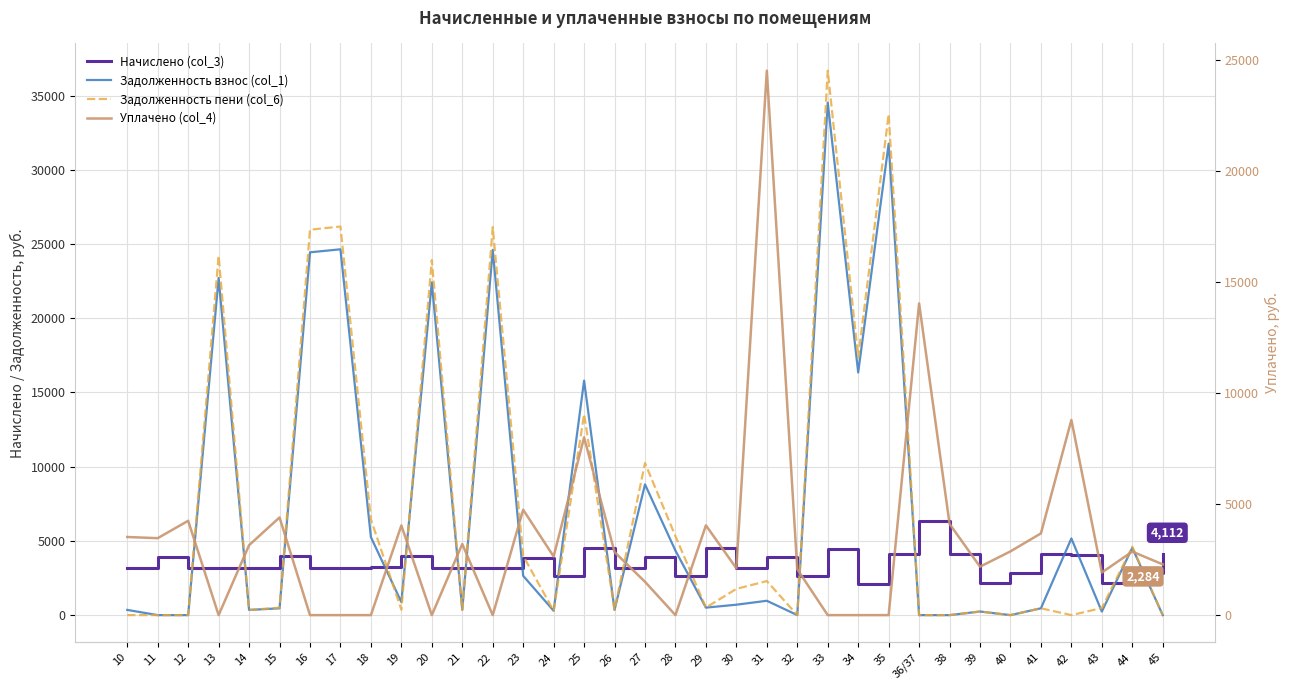

At which category does Уплачено (col_4) reach its first local valley?

11